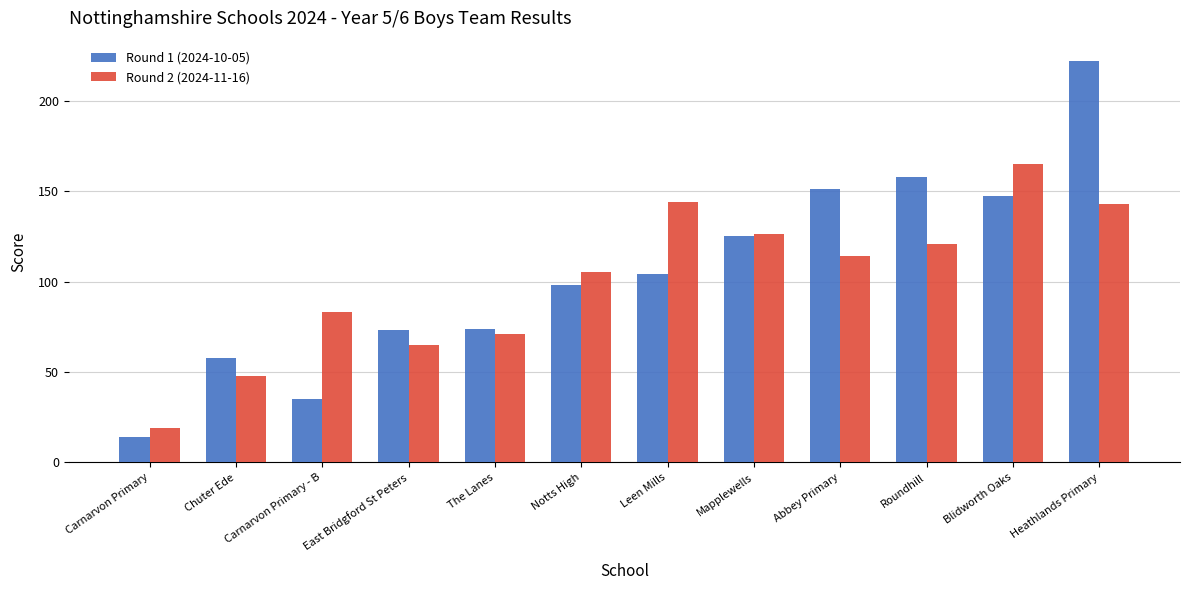

List the series in order of their overall mean, lowest first.

Round 2 (2024-11-16), Round 1 (2024-10-05)